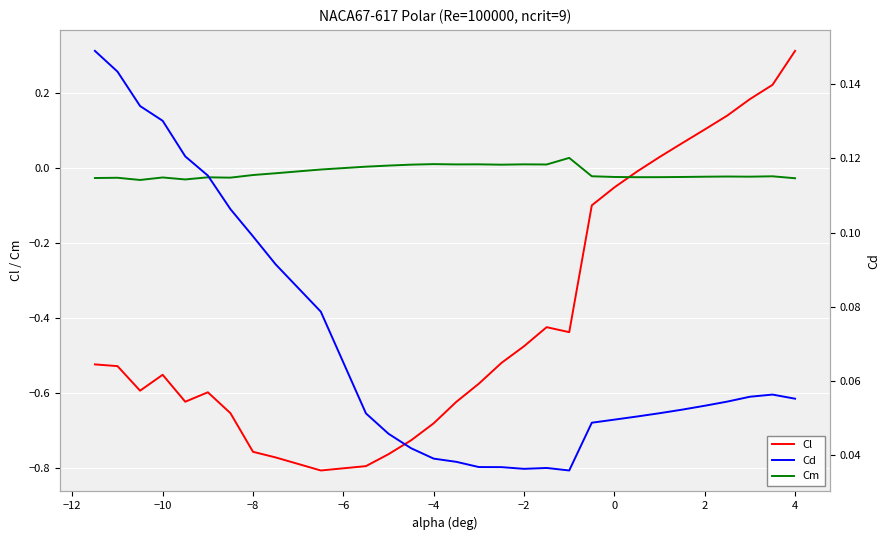

At how many categories does at least one series exceed 0?

30